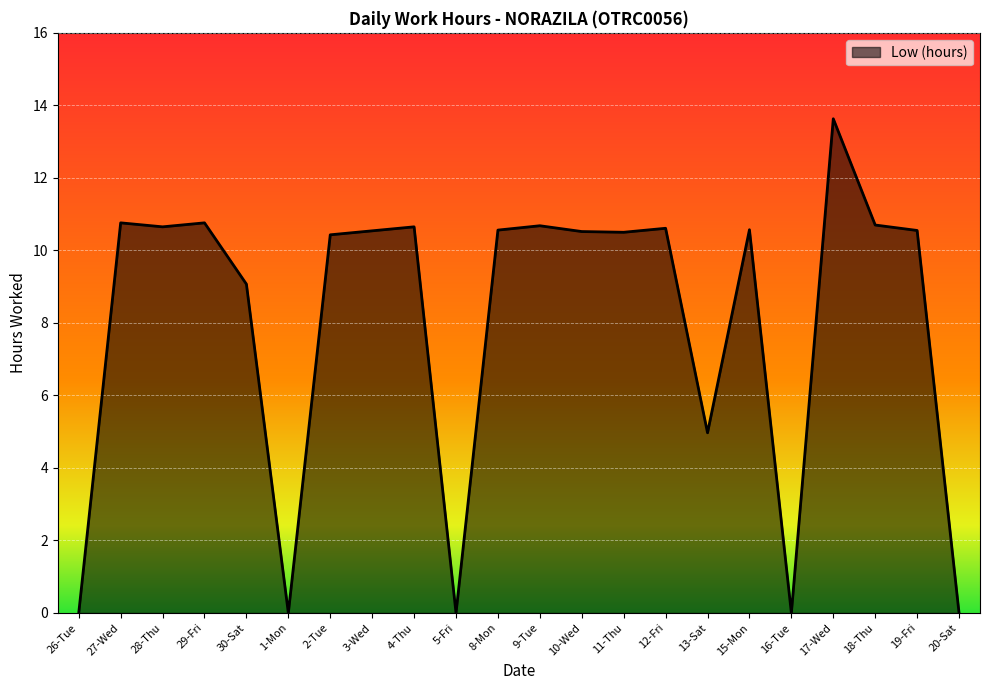

What is the change in value from 1-Mon to 8-Mon?

+10.6